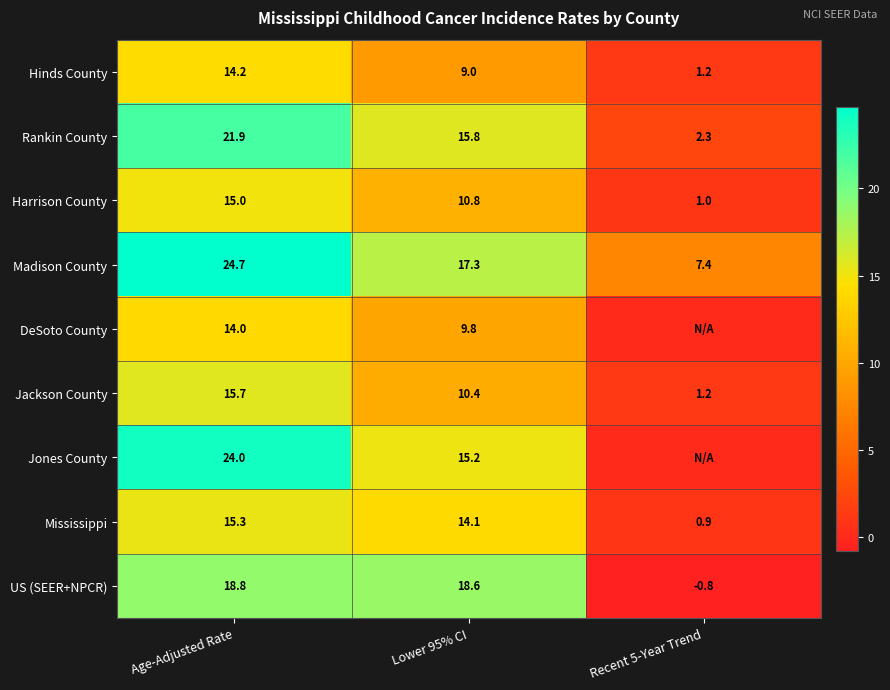

At which category is the sum across all series the highest?

Age-Adjusted Rate